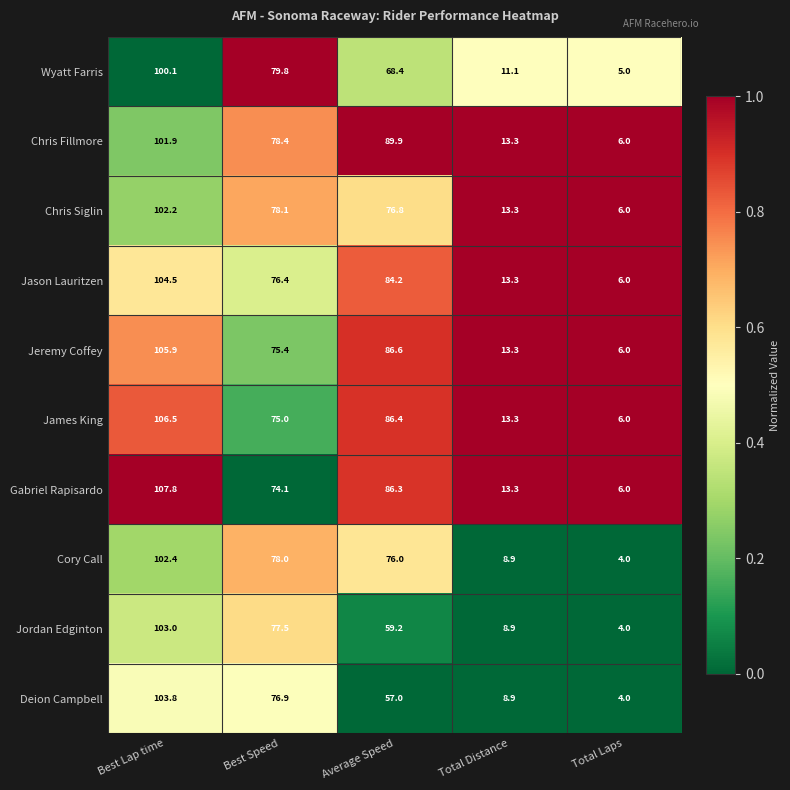

Rank the series at Average Speed from lowest to highest value.

Deion Campbell, Jordan Edginton, Wyatt Farris, Cory Call, Chris Siglin, Jason Lauritzen, Gabriel Rapisardo, James King, Jeremy Coffey, Chris Fillmore